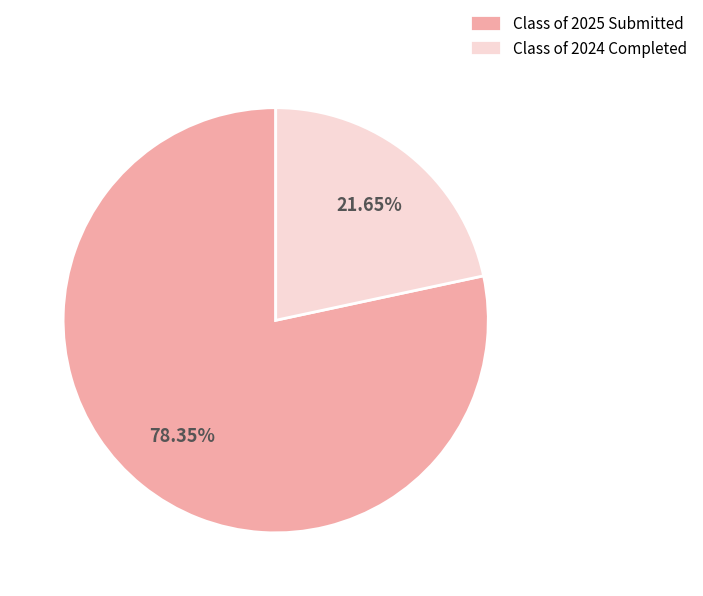

Which has a higher value, Class of 2025 Submitted or Class of 2024 Completed?

Class of 2025 Submitted